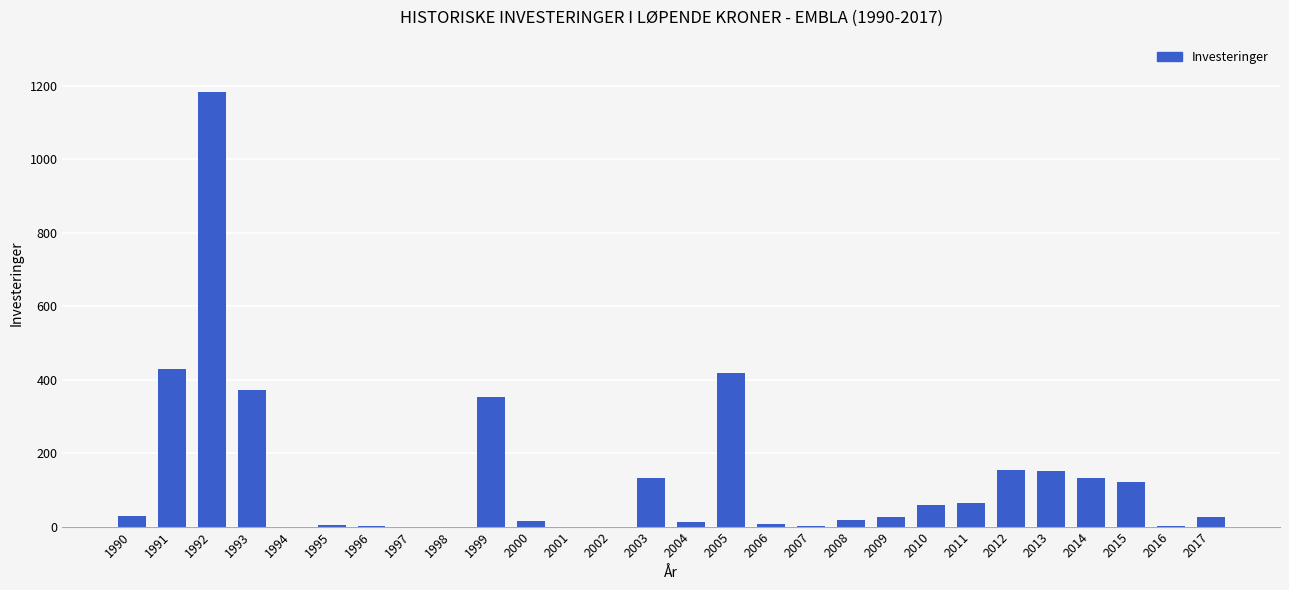

At which label does the data first exceed 27?

1990